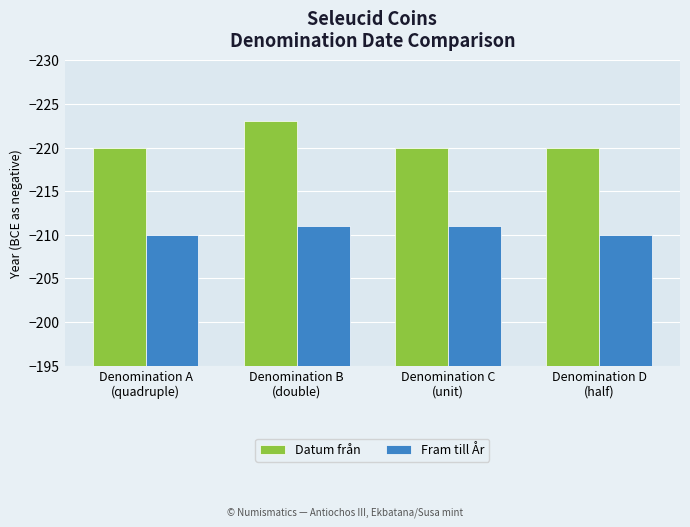

What is the minimum value for Fram till År?

-211